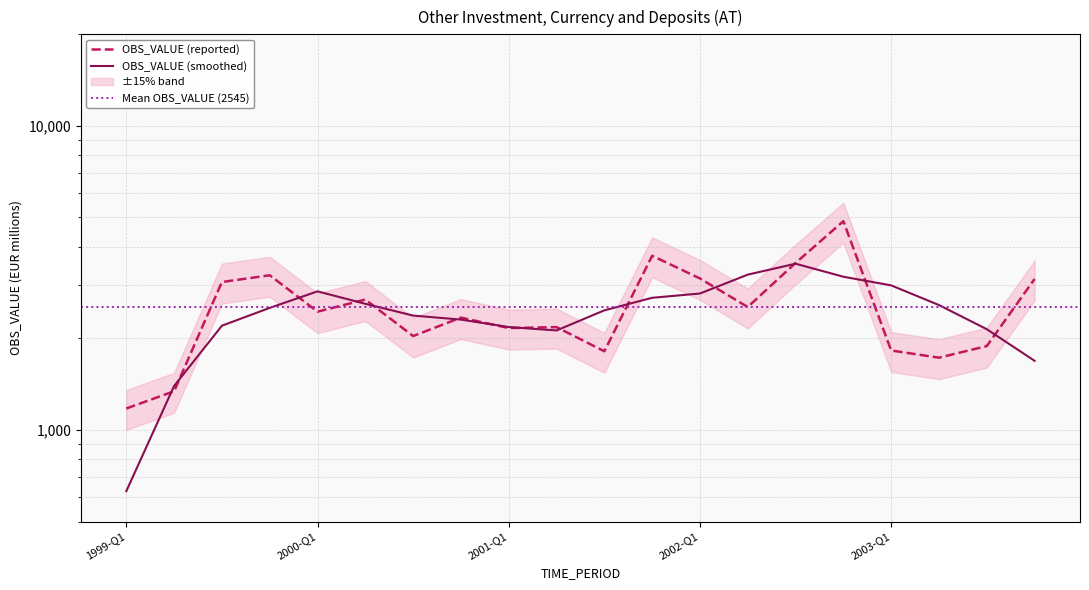

List the labels in order of value, smallest first.

1999-Q1, 1999-Q2, 2003-Q2, 2001-Q3, 2003-Q1, 2003-Q3, 2000-Q3, 2001-Q1, 2001-Q2, 2000-Q4, 2000-Q1, 2002-Q2, 2000-Q2, 1999-Q3, 2003-Q4, 2002-Q1, 1999-Q4, 2002-Q3, 2001-Q4, 2002-Q4